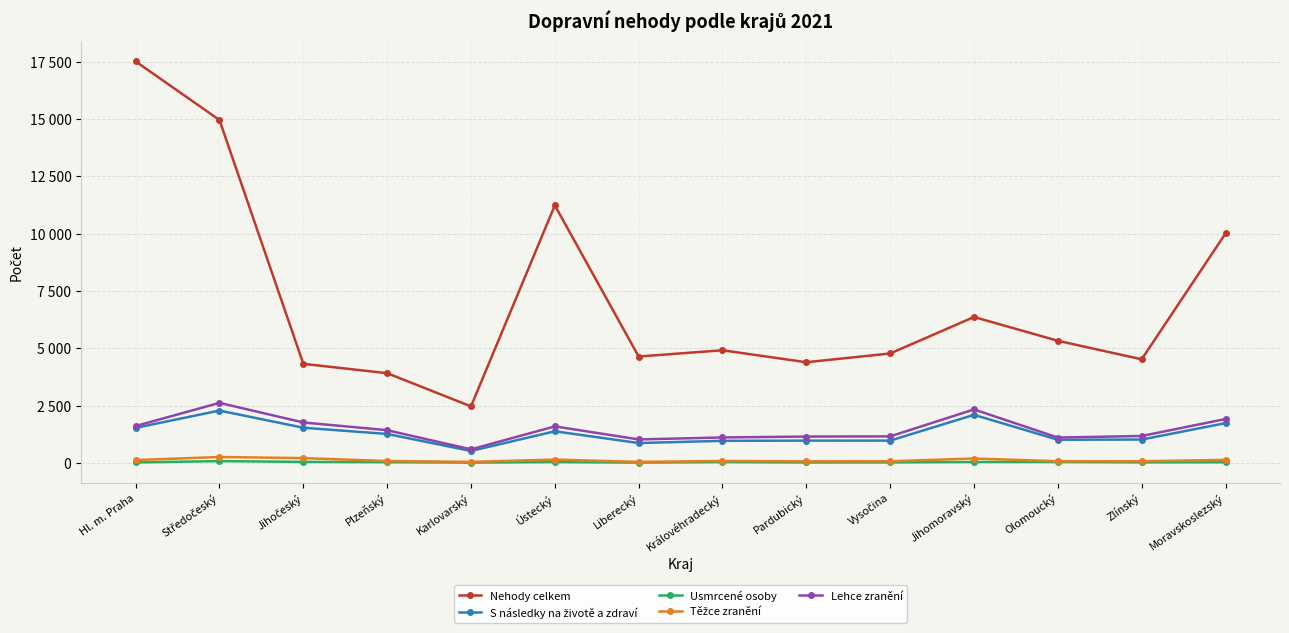

Rank the series at Moravskoslezský from lowest to highest value.

Usmrcené osoby, Těžce zranění, S následky na životě a zdraví, Lehce zranění, Nehody celkem